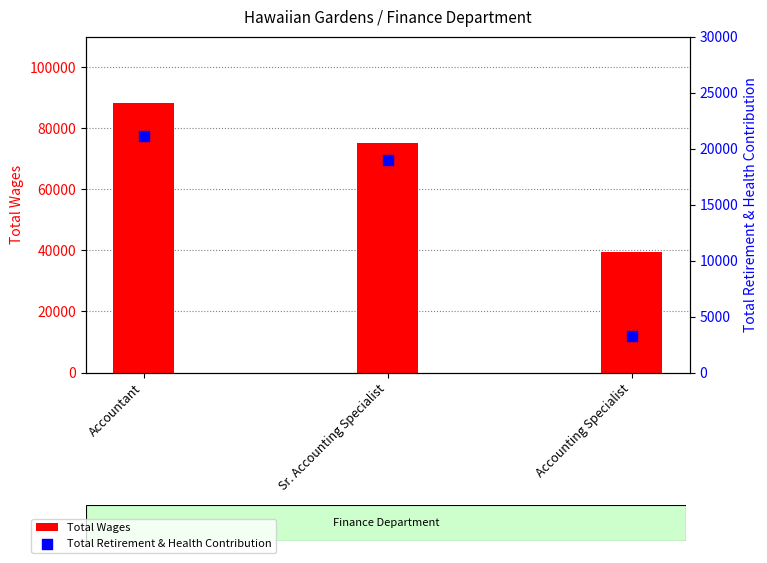

Which series contains the highest Y value?

Total Wages